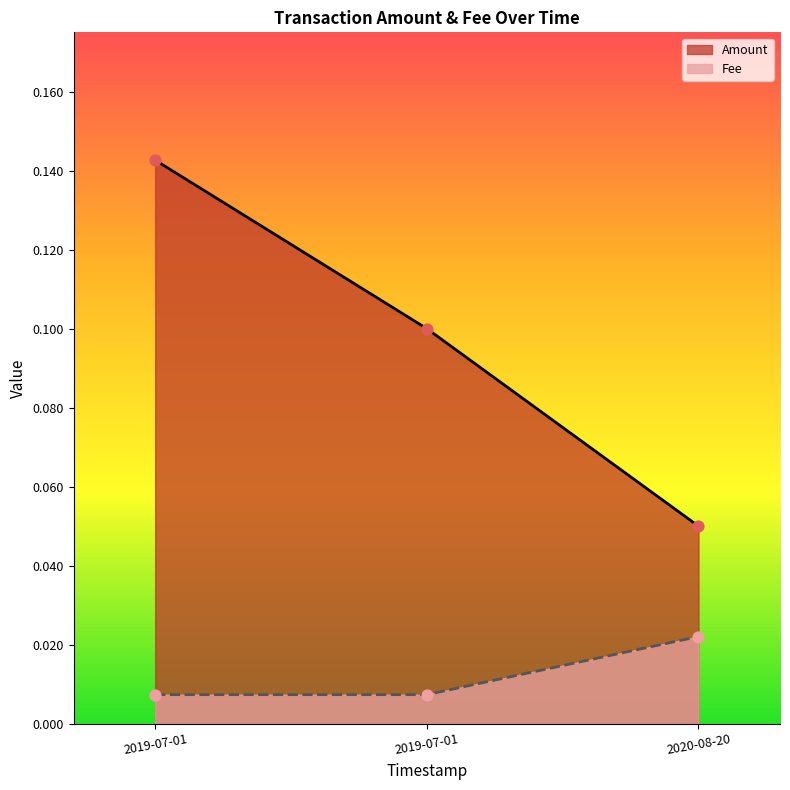

Which series has the largest Y range (max minus min)?

Amount